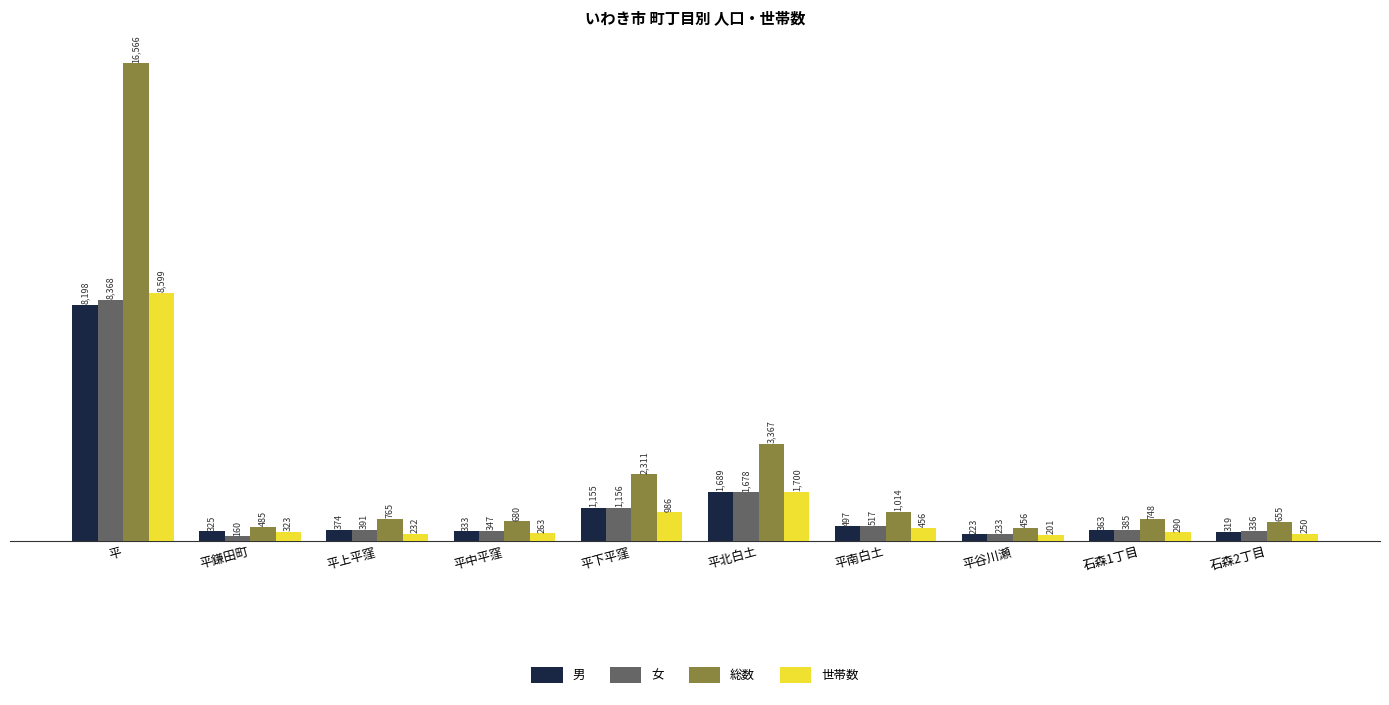

What is the value of the 女 bar at the 5th from the left?

1156